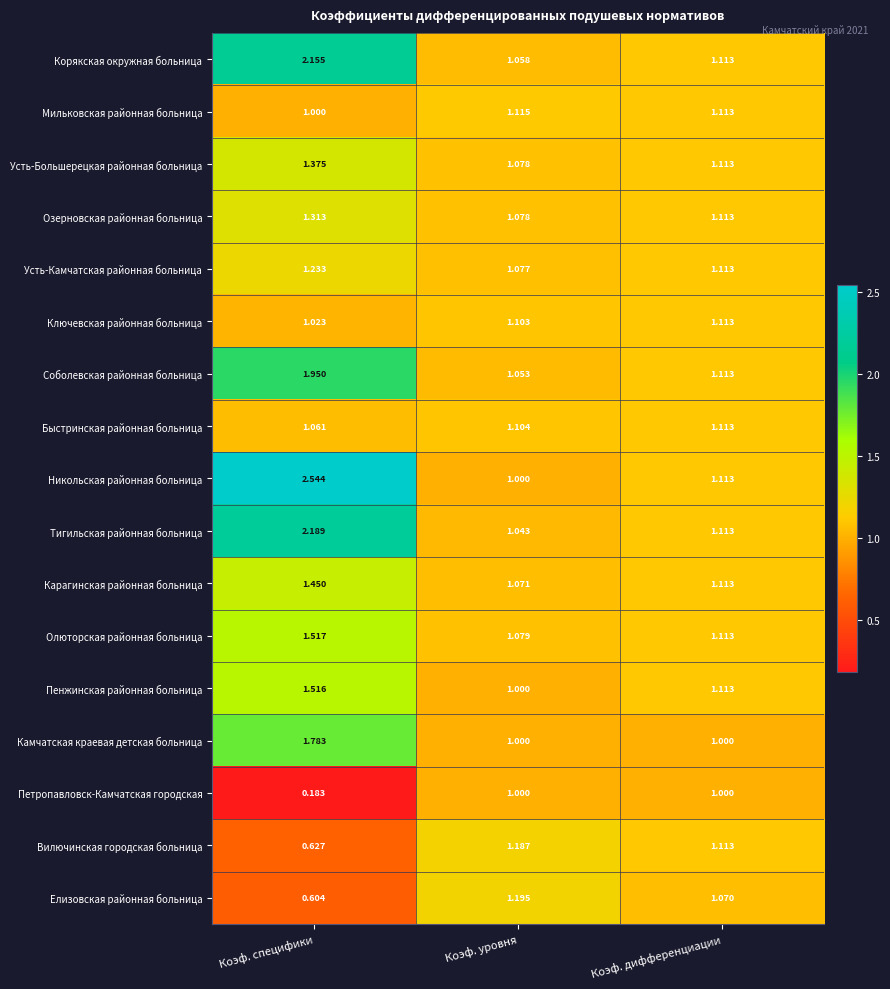

At which category does the chart reach its minimum across all series?

Коэф. специфики